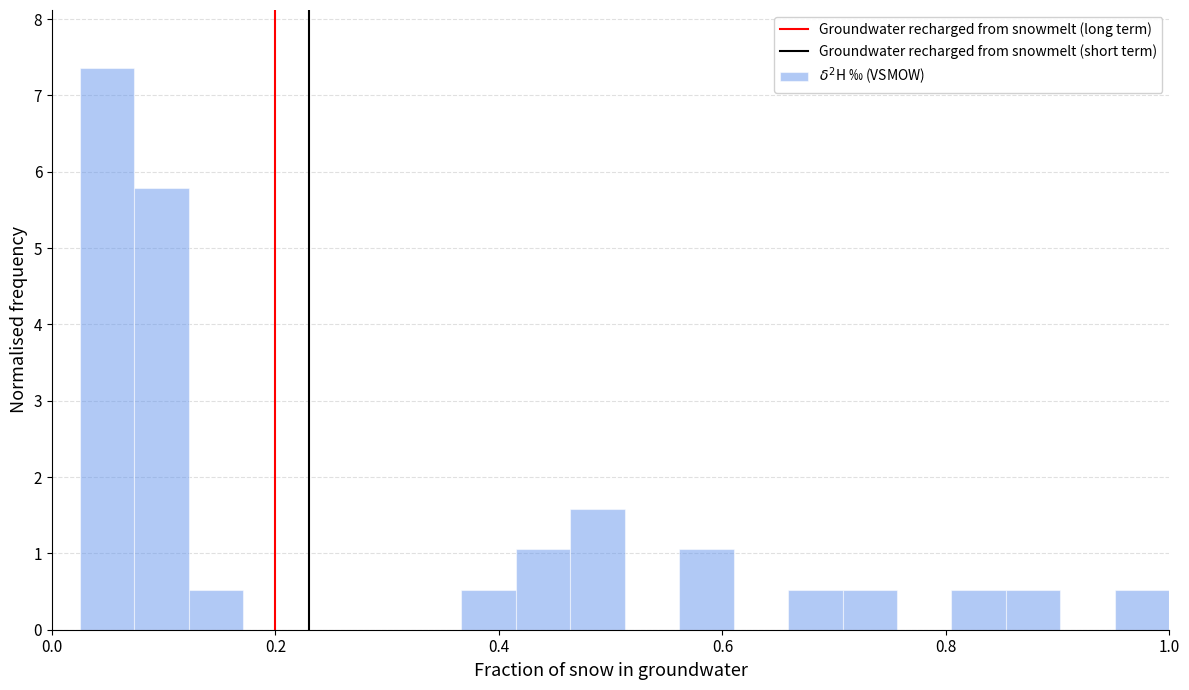

Read against the x-axis, roughly where is the centre of the tallest bar?

0.04